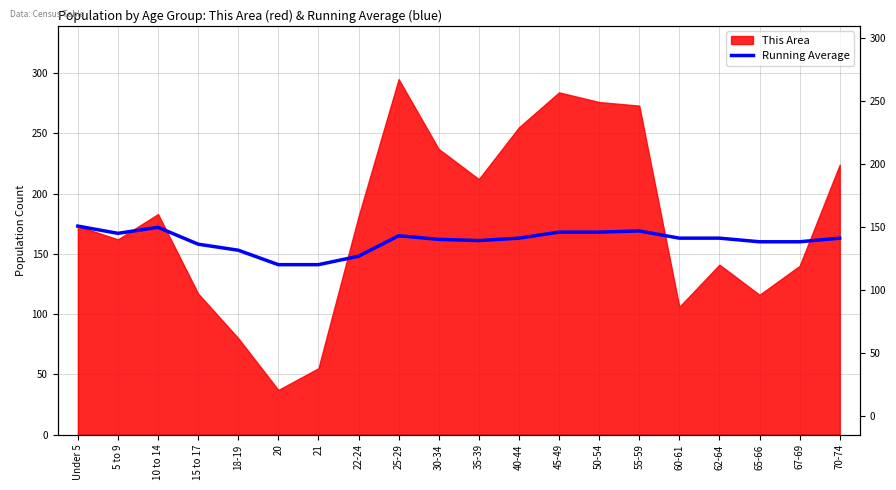

Does the chart have visible grid lines?

Yes